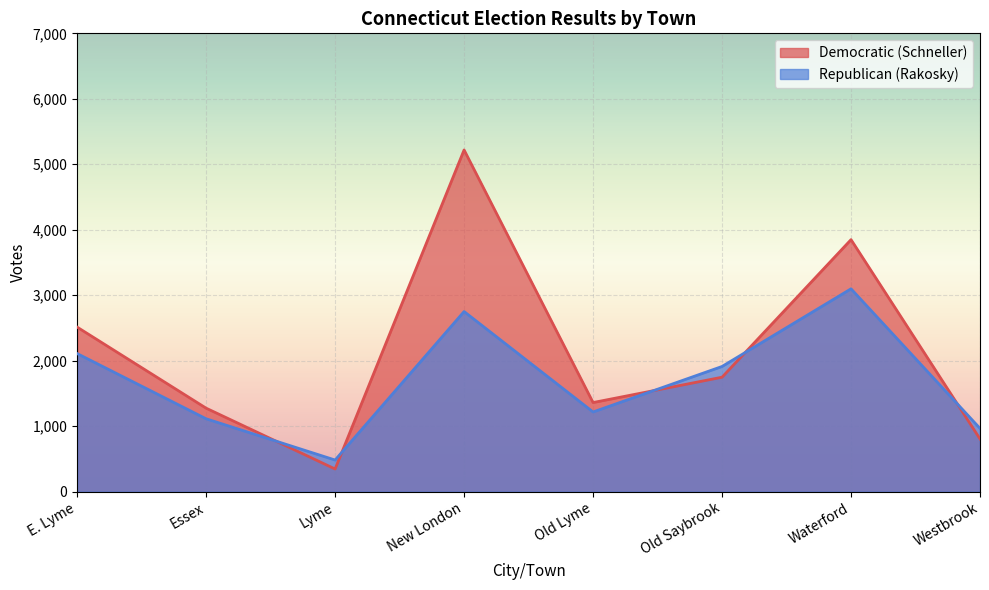

What are all the series names shown in the legend?

Democratic (Schneller), Republican (Rakosky)